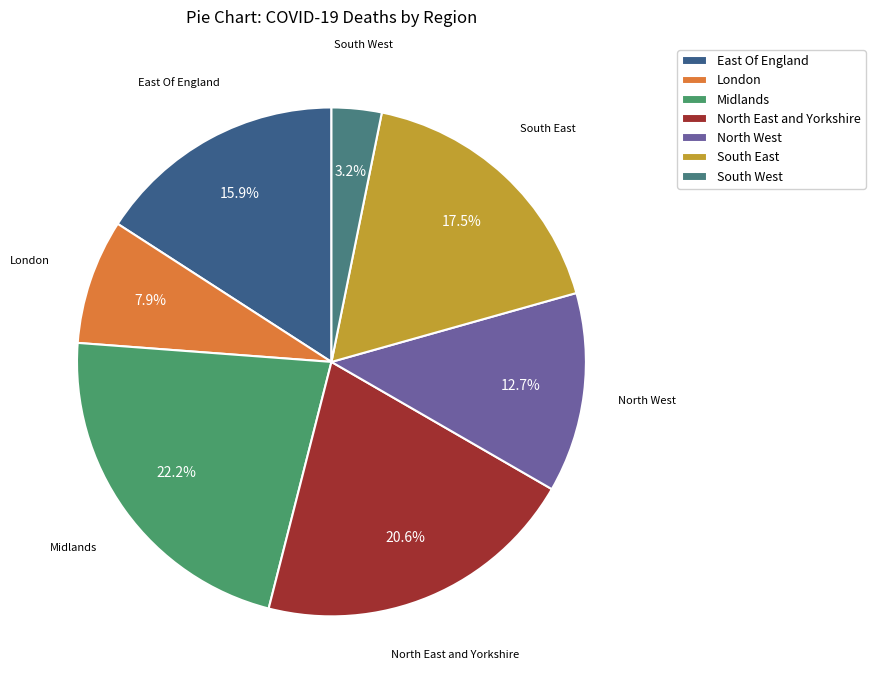

Approximately how many times larger is the value at East Of England compared to London?

2.0